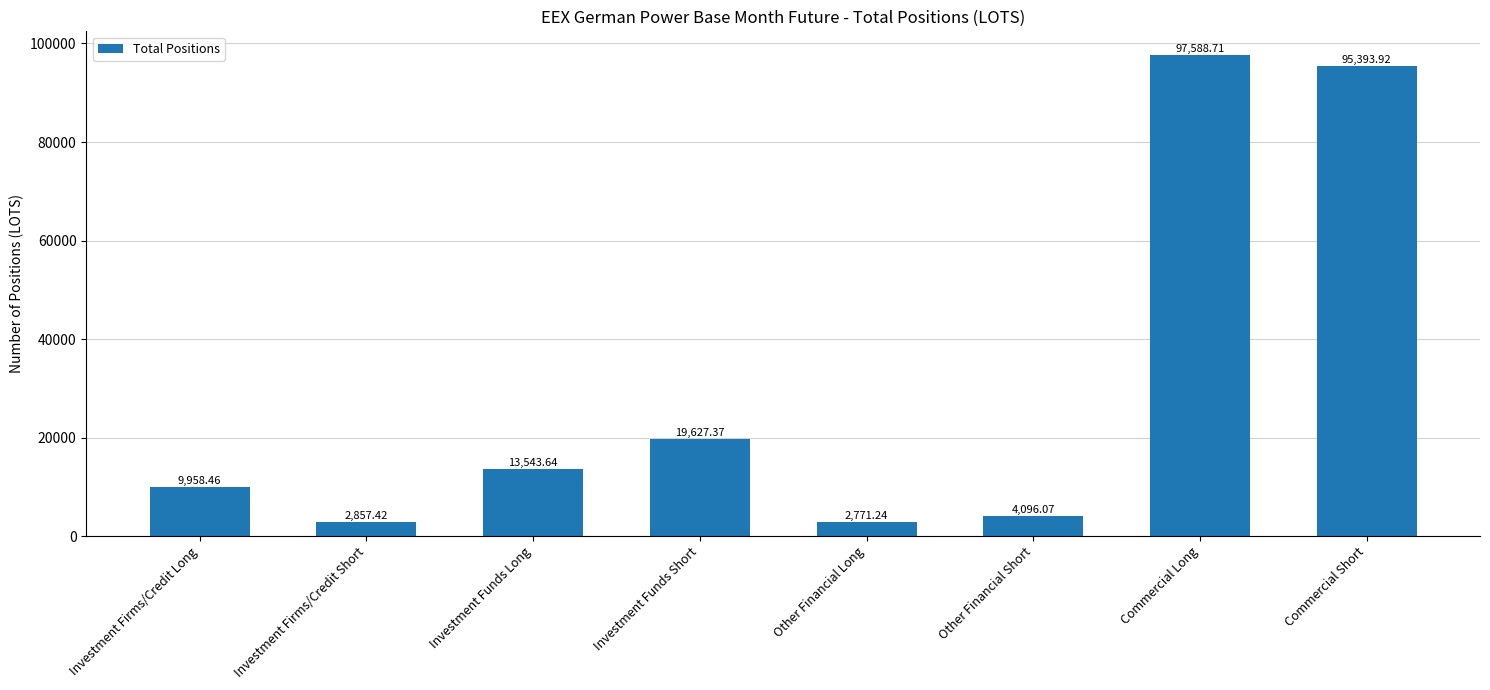

What is the difference between the second highest and second lowest values?

92536.5